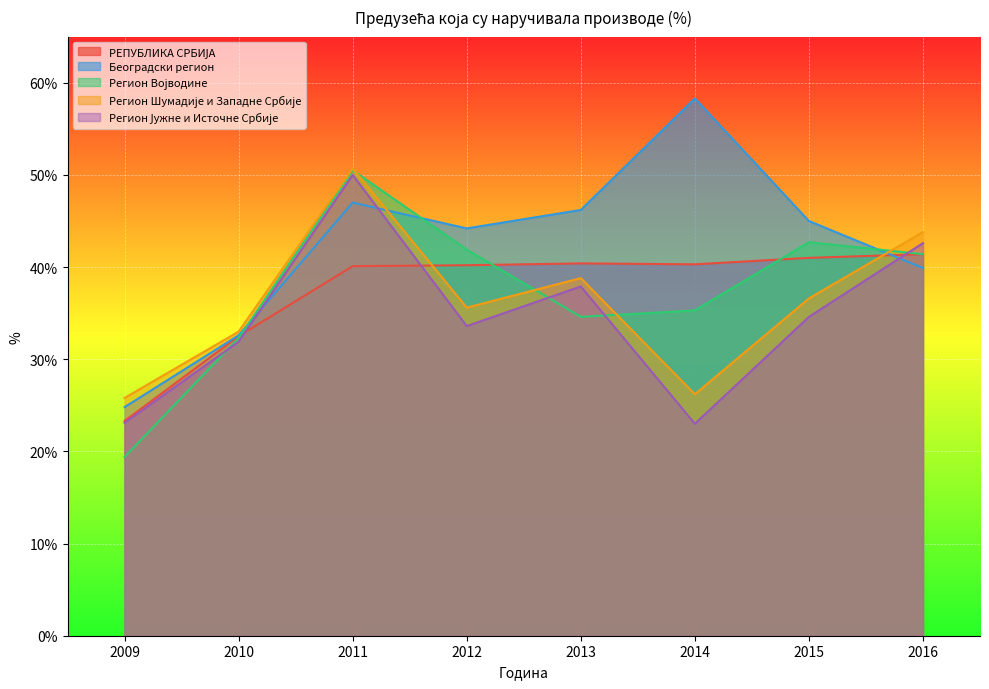

What are all the series names shown in the legend?

РЕПУБЛИКА СРБИЈА, Београдски регион, Регион Војводине, Регион Шумадије и Западне Србије, Регион Јужне и Источне Србије